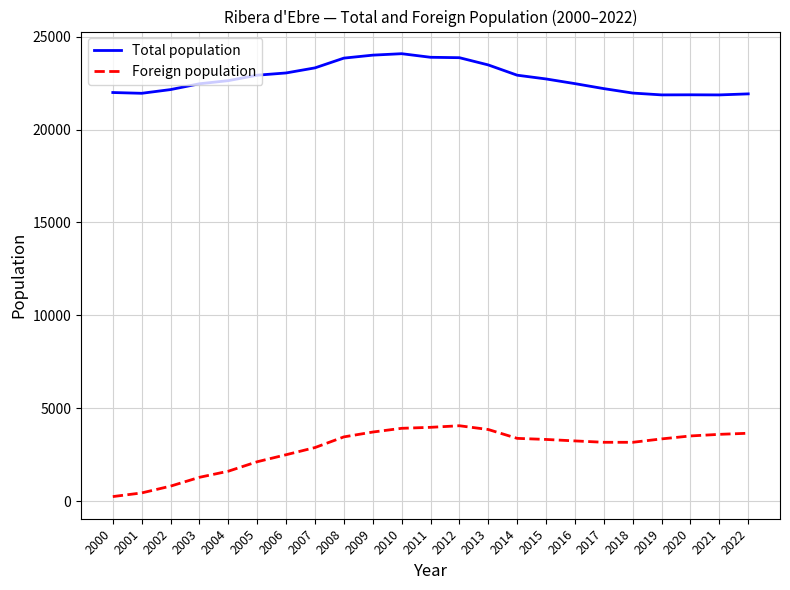

Which series changed the most between 2010 and 2016?

Total population